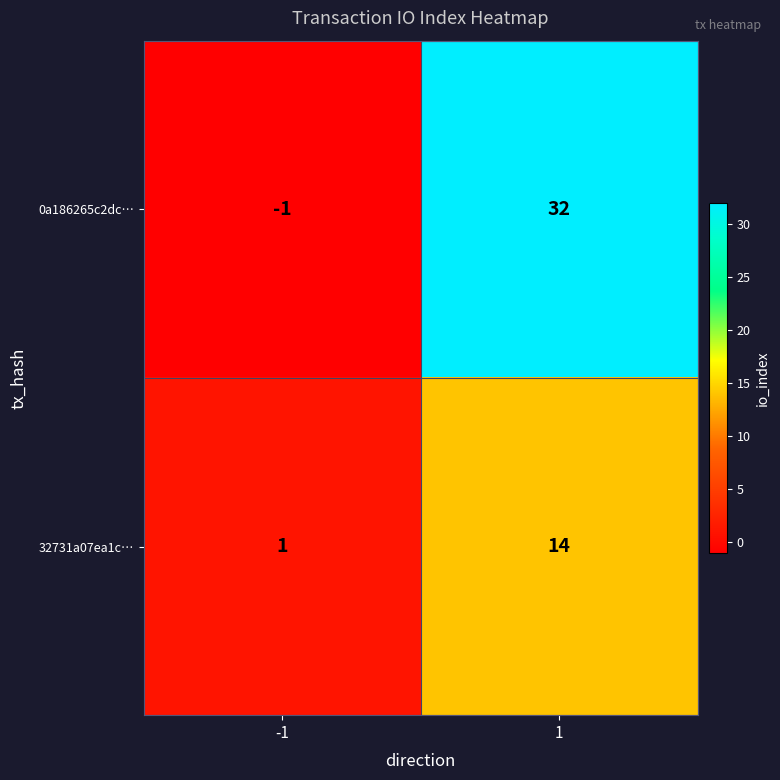

True or false: 0a186265c2dc… has a value of 32 at 1.

True